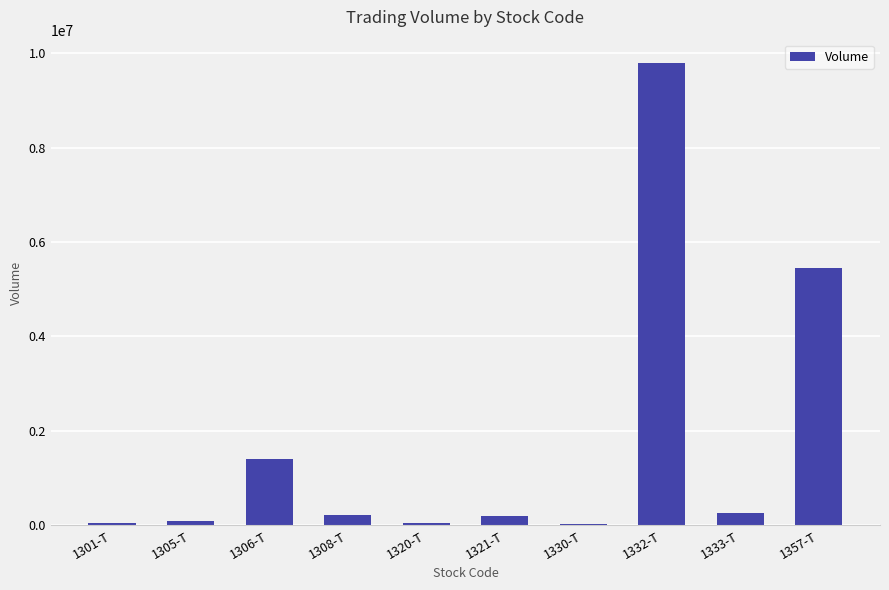

What is the sum of the values at 1305-T and 1308-T?

313700